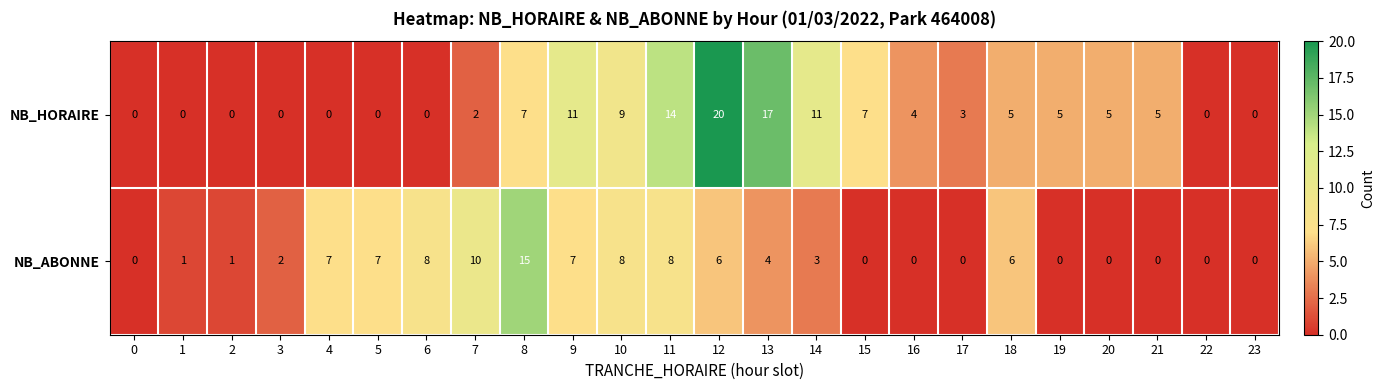

Rank the series by their maximum value, from lowest to highest.

NB_ABONNE, NB_HORAIRE